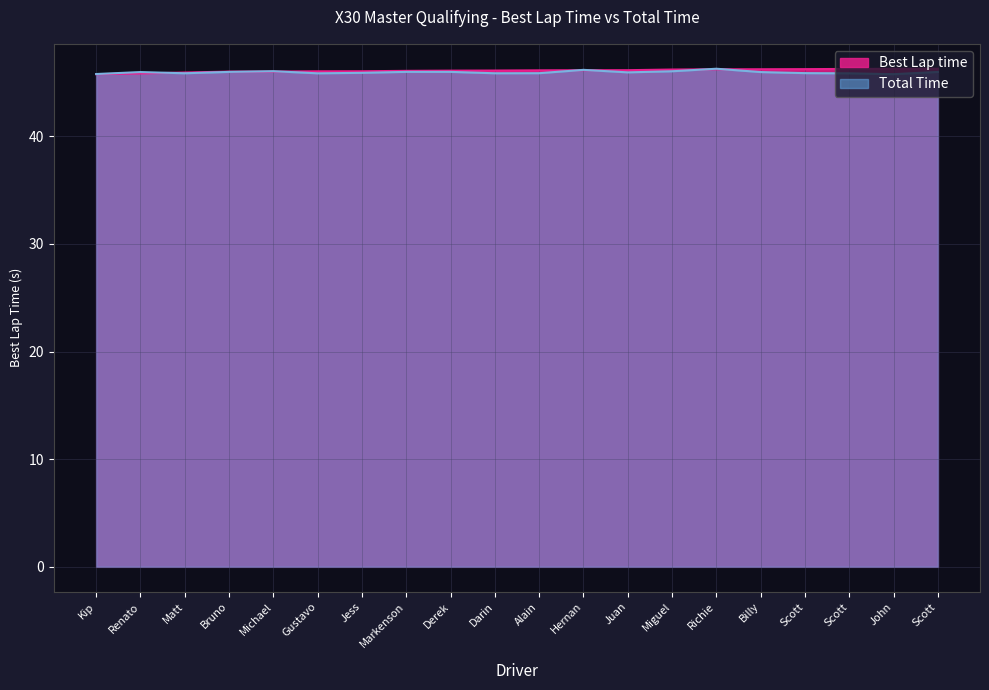

Does the chart have visible grid lines?

Yes